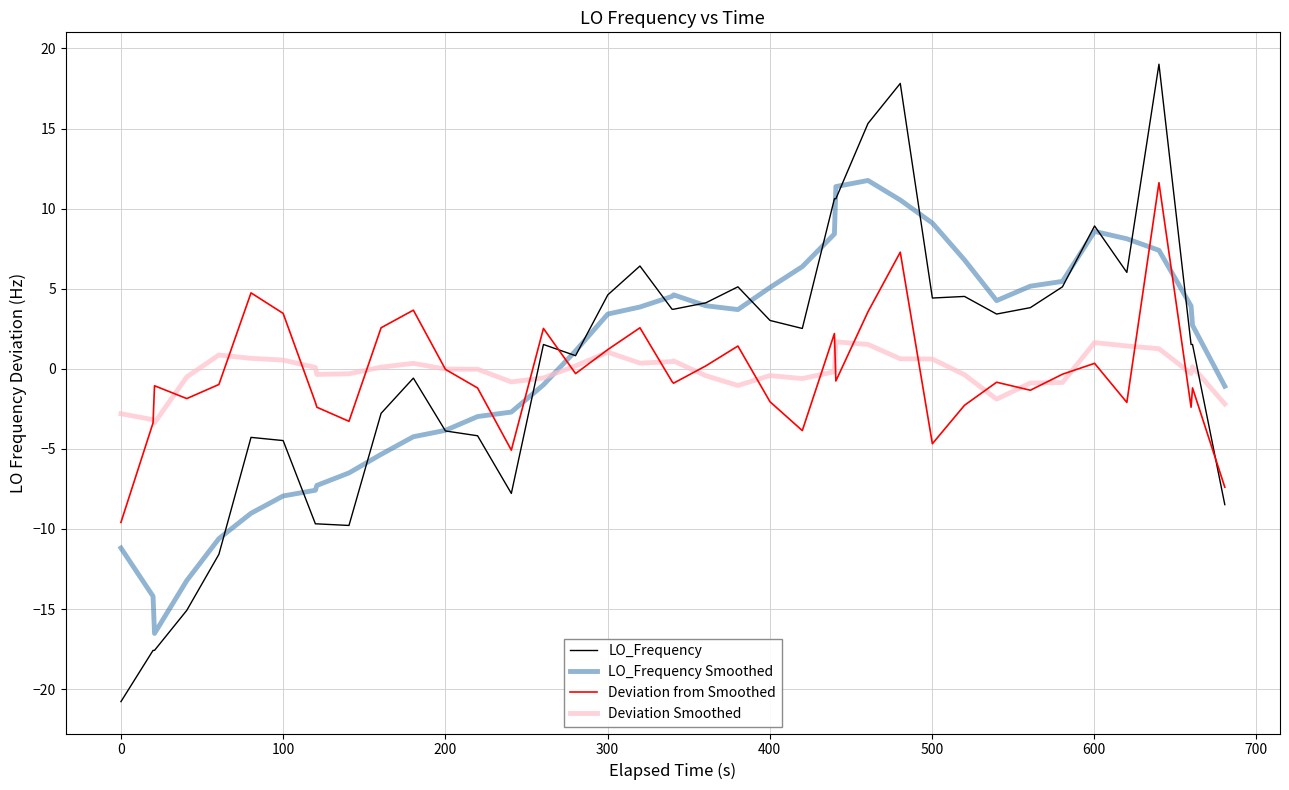

What is the greatest value displayed?

19.0